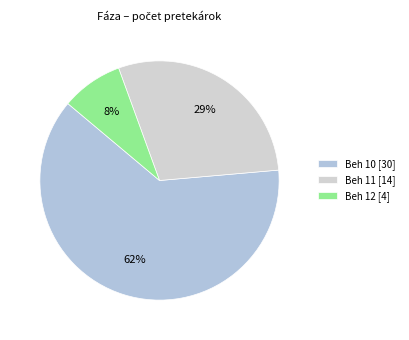

Does any single category account for the majority?

Yes